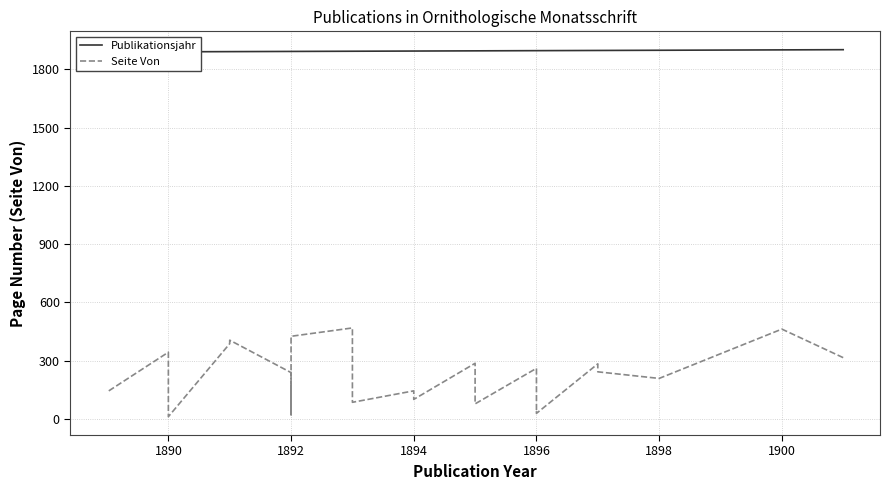

What is the value of the Seite Von point at the 35th from the left?

112